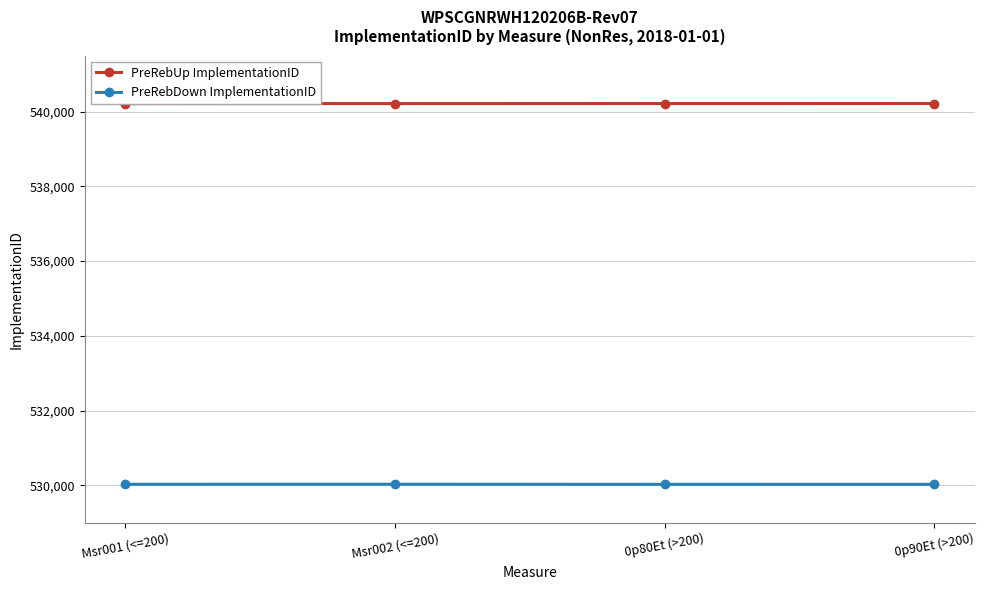

Which category has the highest value in the PreRebUp ImplementationID series?

0p90Et (>200)